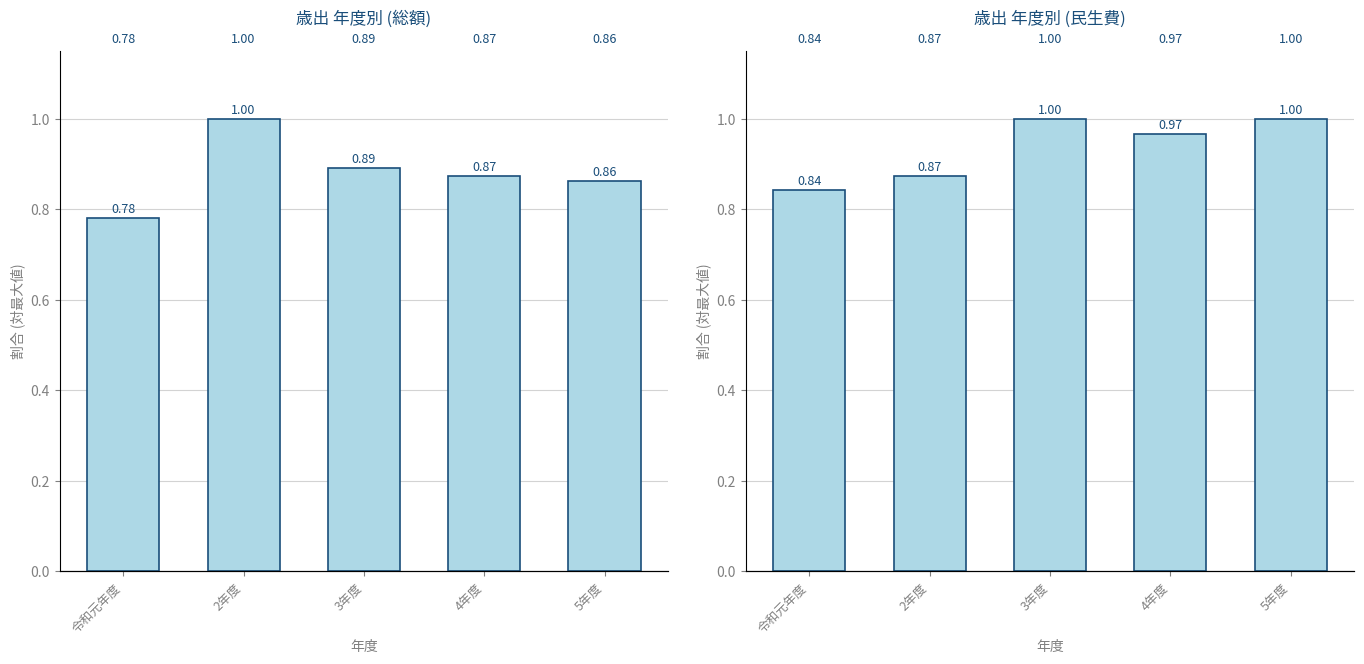

What are all the series names shown in the legend?

総額, 民生費